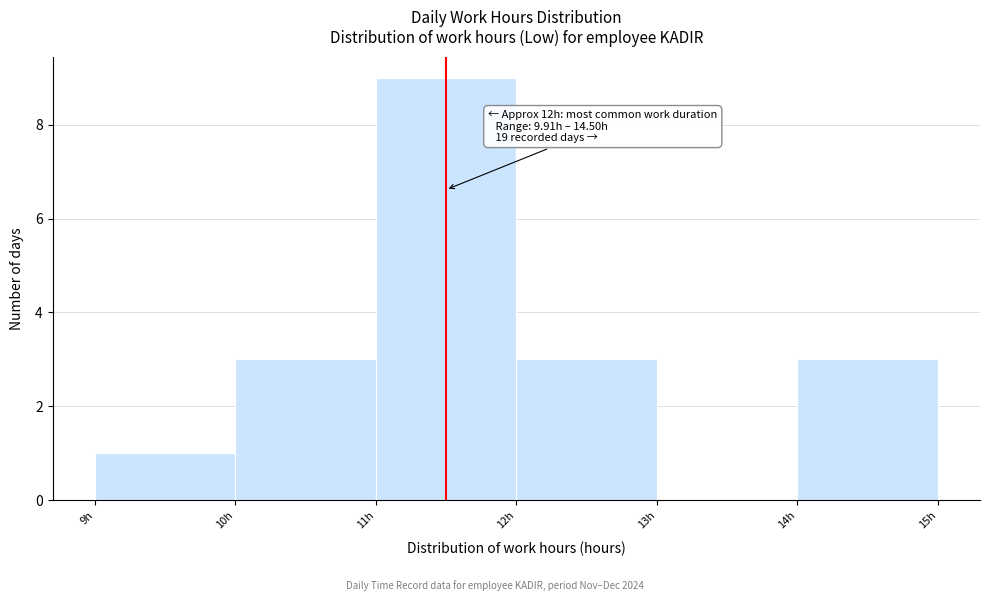

Over which range of the x-axis is the bar tallest?

11 to 12